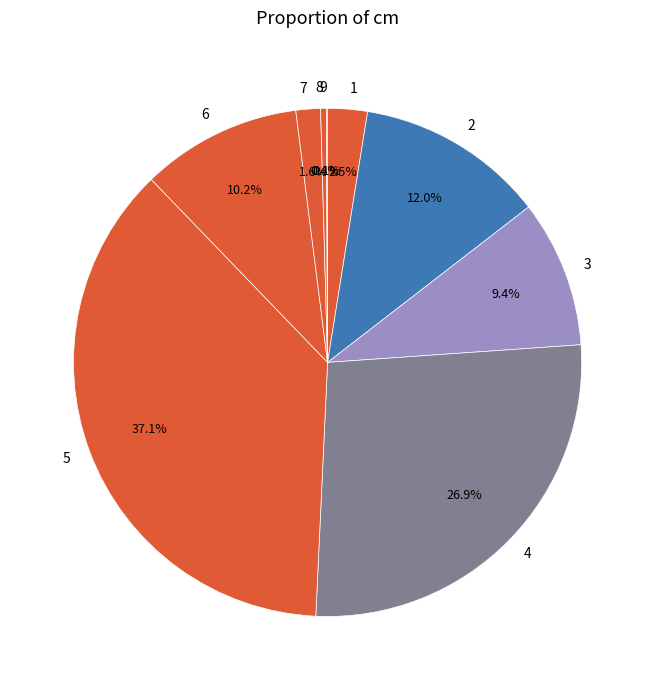

The 5 slice represents 46% of the pie. True or false?

False